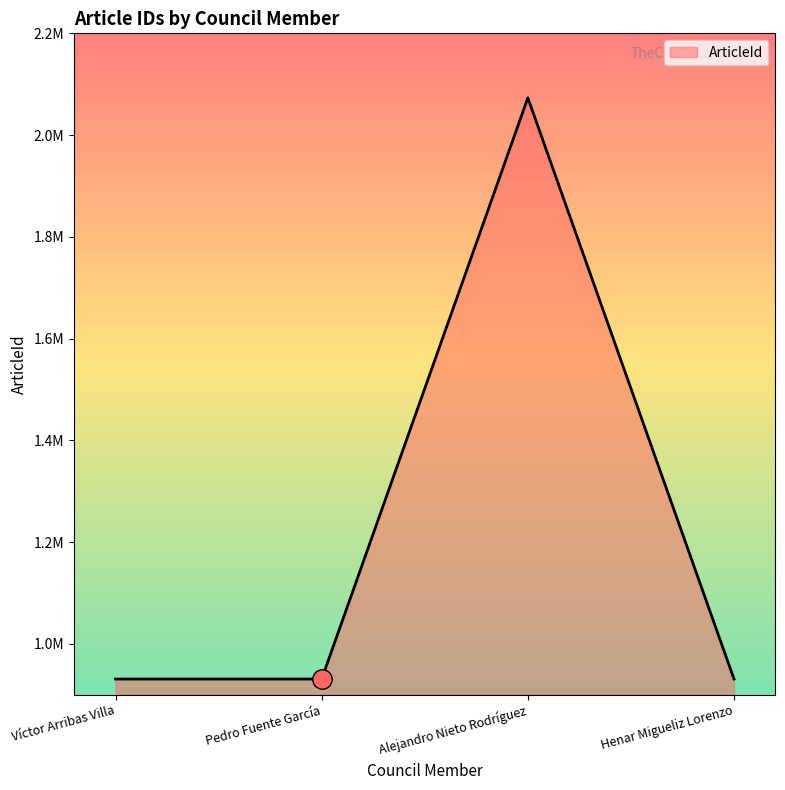

What is the sum of all values?

4865541